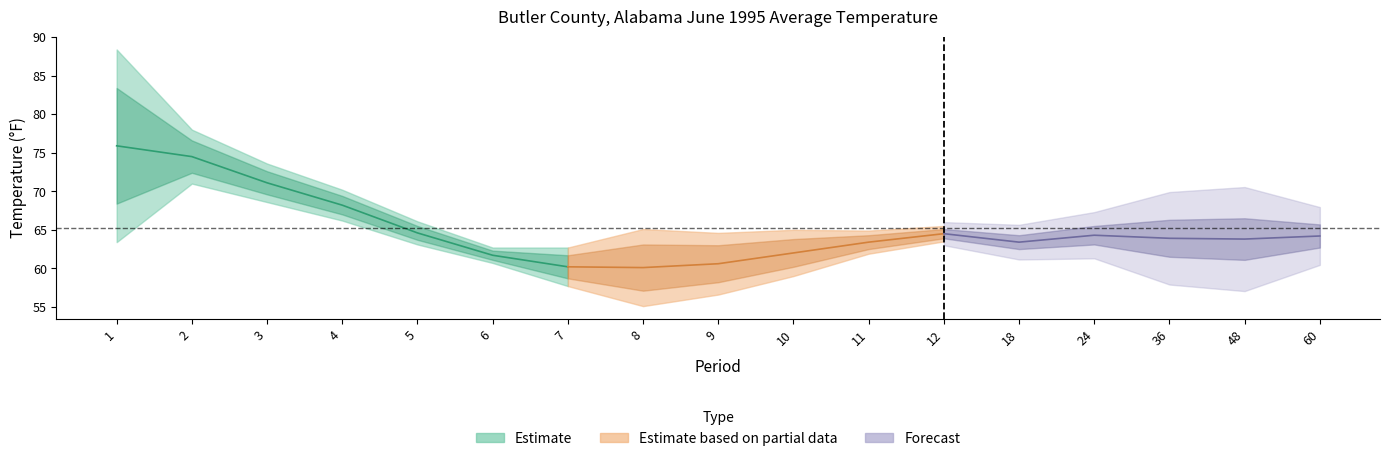

What is the sum of the 1901-2000 Mean values at 2 and 10?

136.6